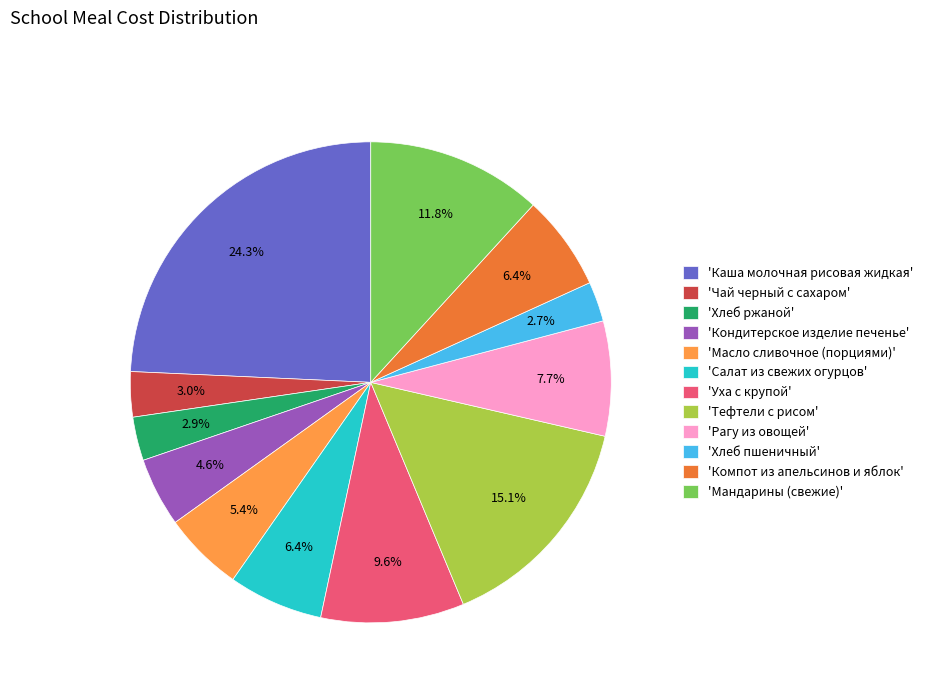

What is the ratio of the value at 'Уха с крупой' to the value at 'Хлеб пшеничный'?

3.6